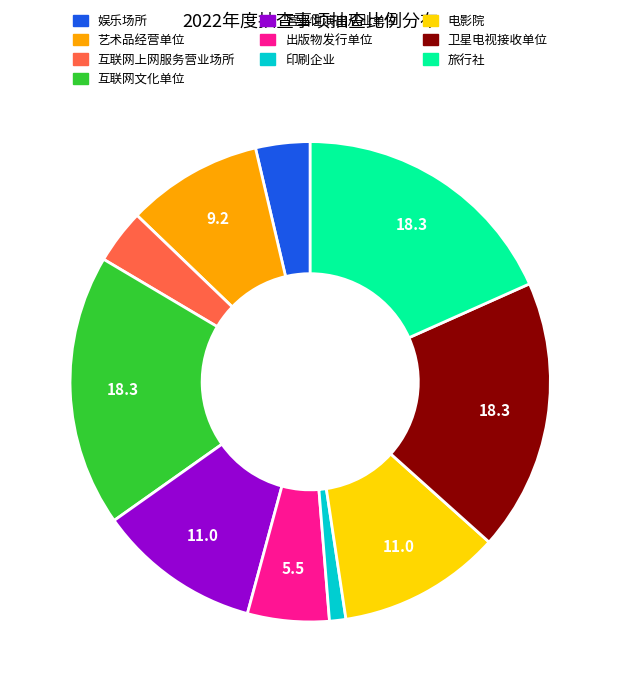

Is there a majority slice in this chart?

No